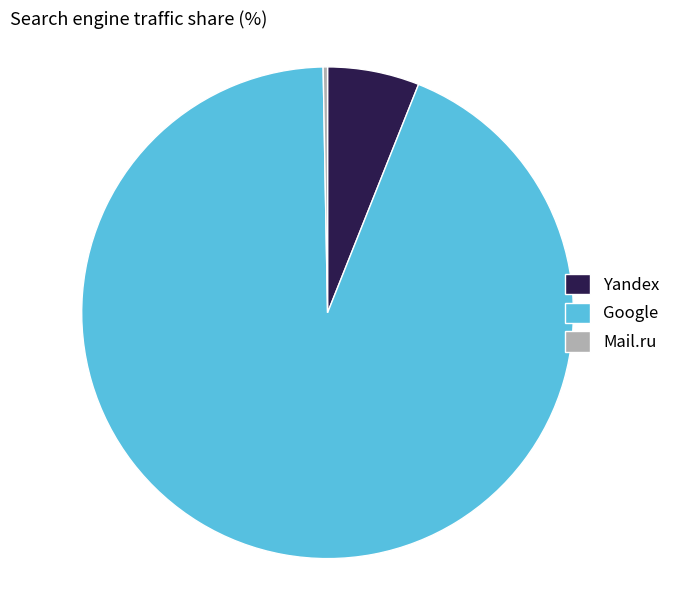

How many slices are in this pie chart?

3